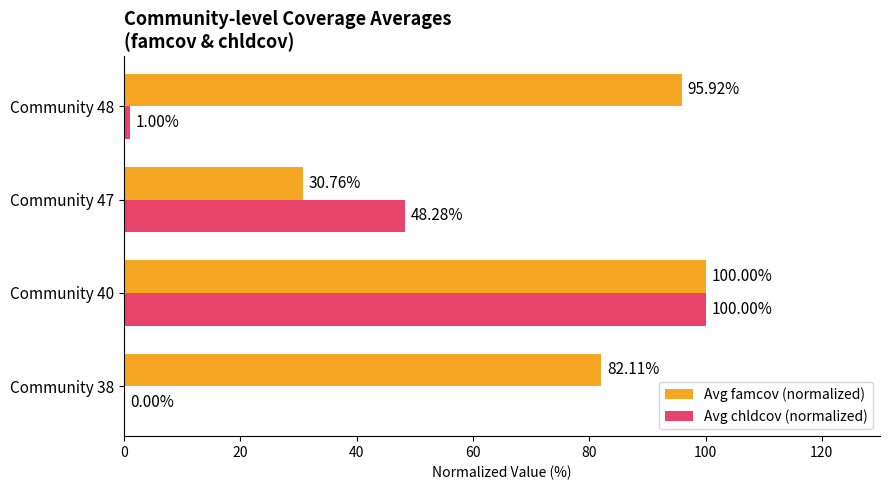

Between Community 40 and Community 47, which series saw the biggest shift?

Avg famcov (normalized)